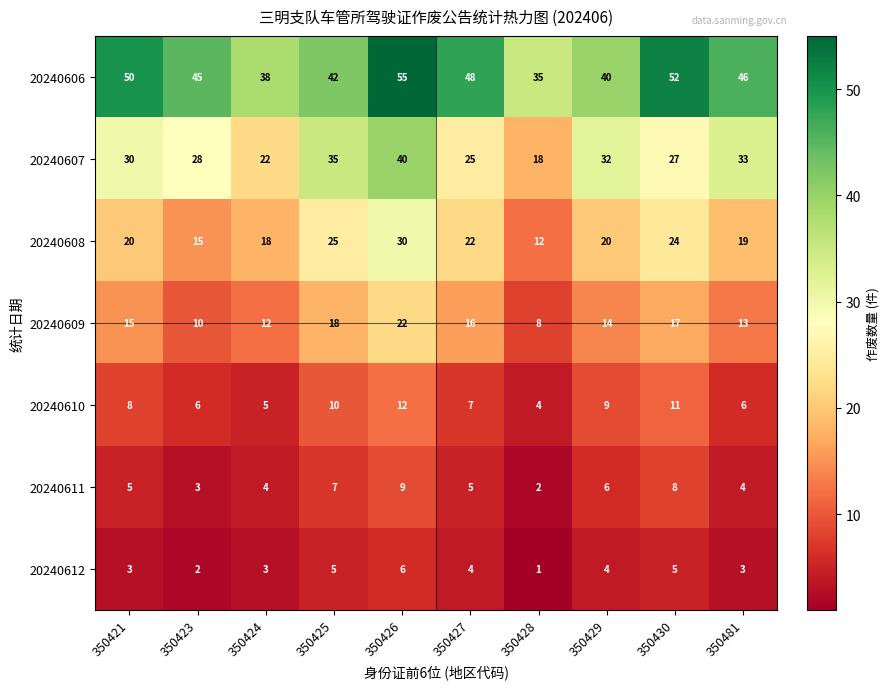

What is the total value across all series at 350426?

174